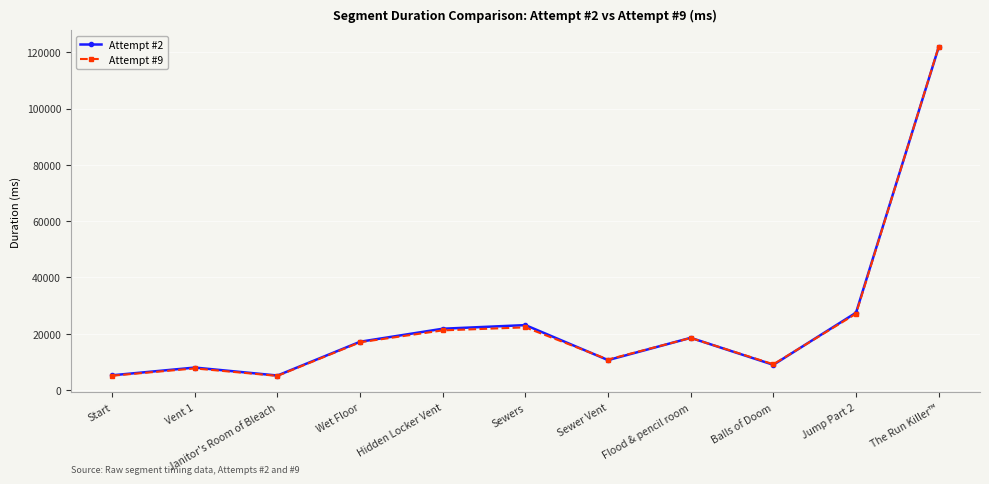

What is the label of the 9th point from the right?

Janitor's Room of Bleach